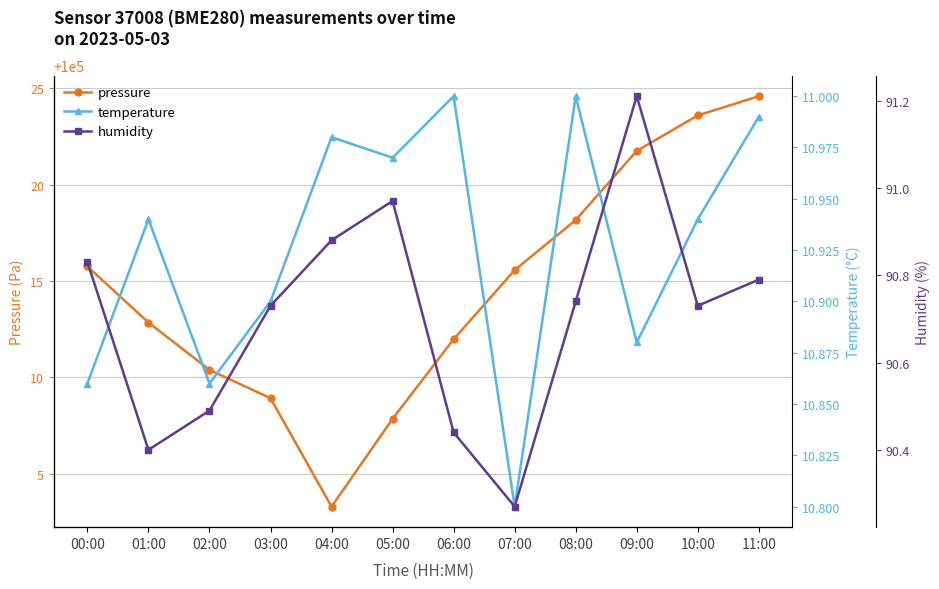

Count the number of data series in this chart.

3